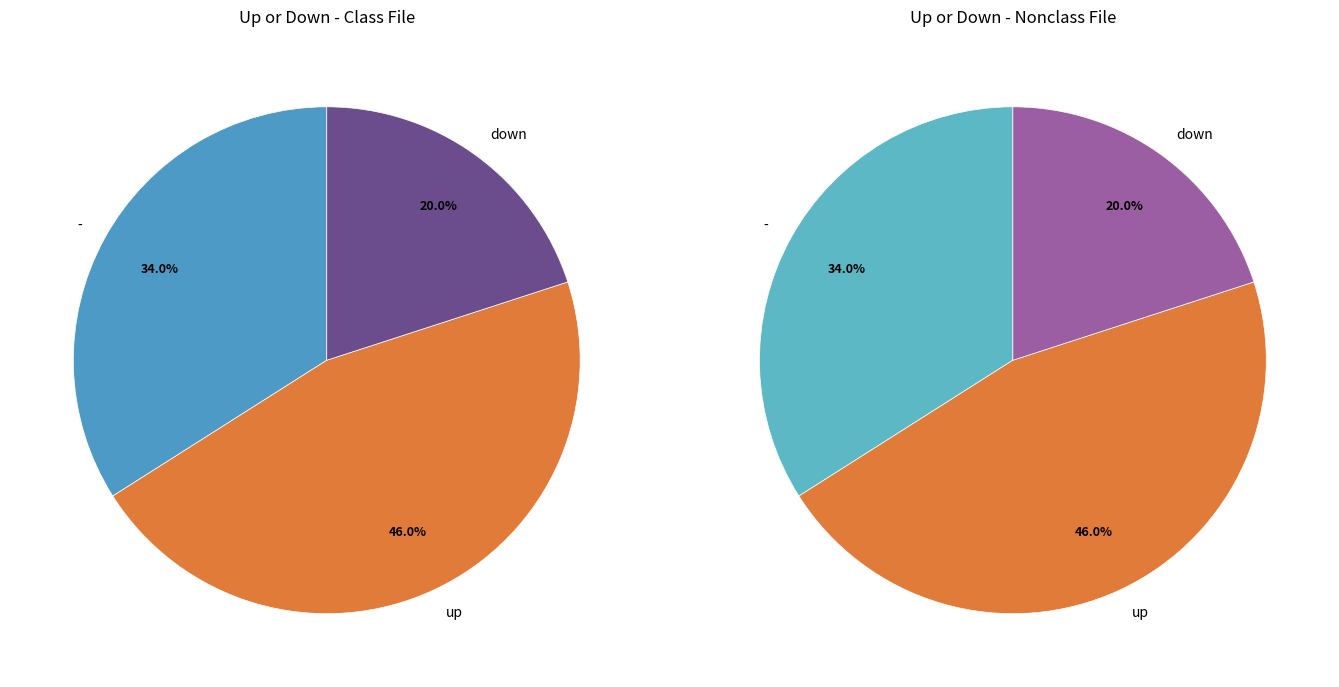

Is there any slice that represents more than half of the pie?

No